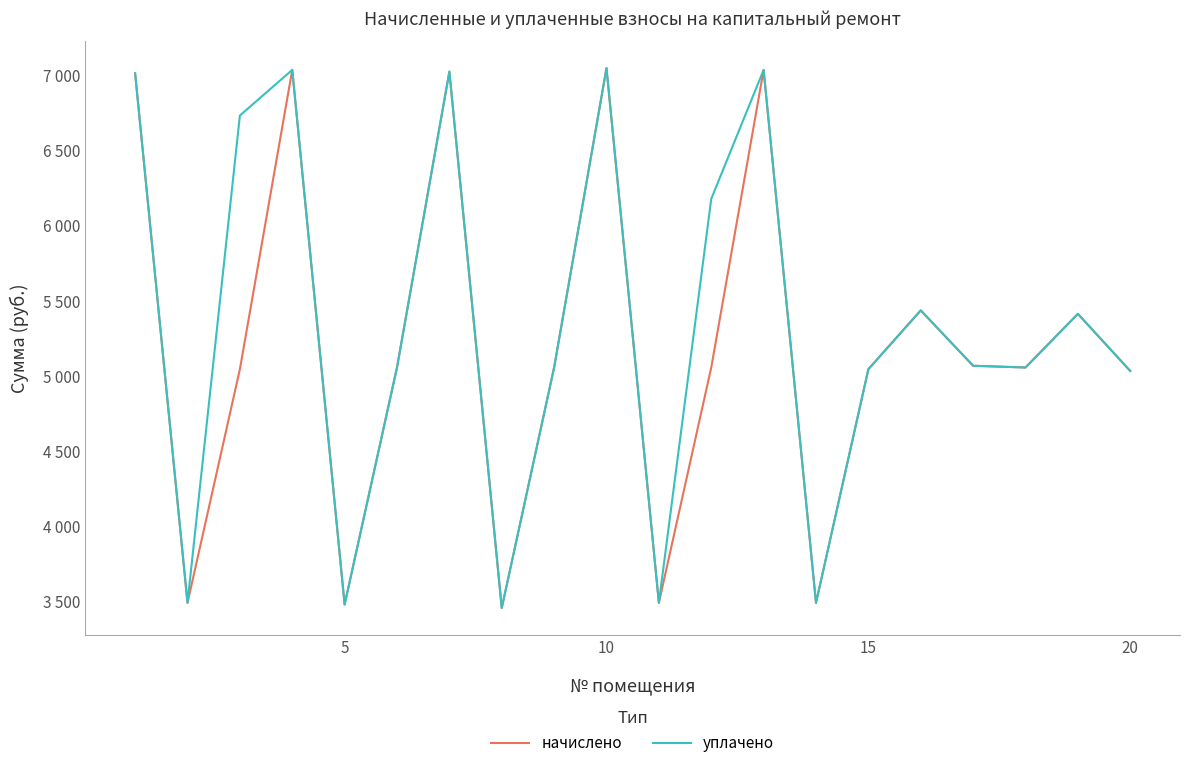

True or false: начислено and уплачено cross at least once.

False